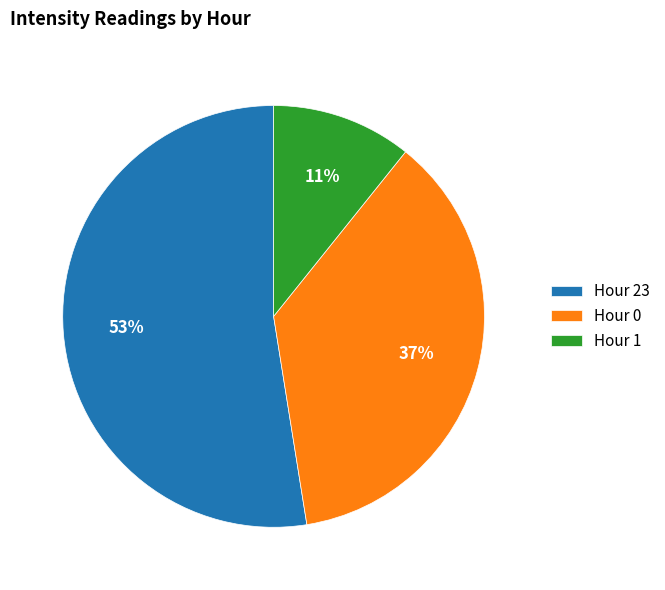

How many slices are in this pie chart?

3